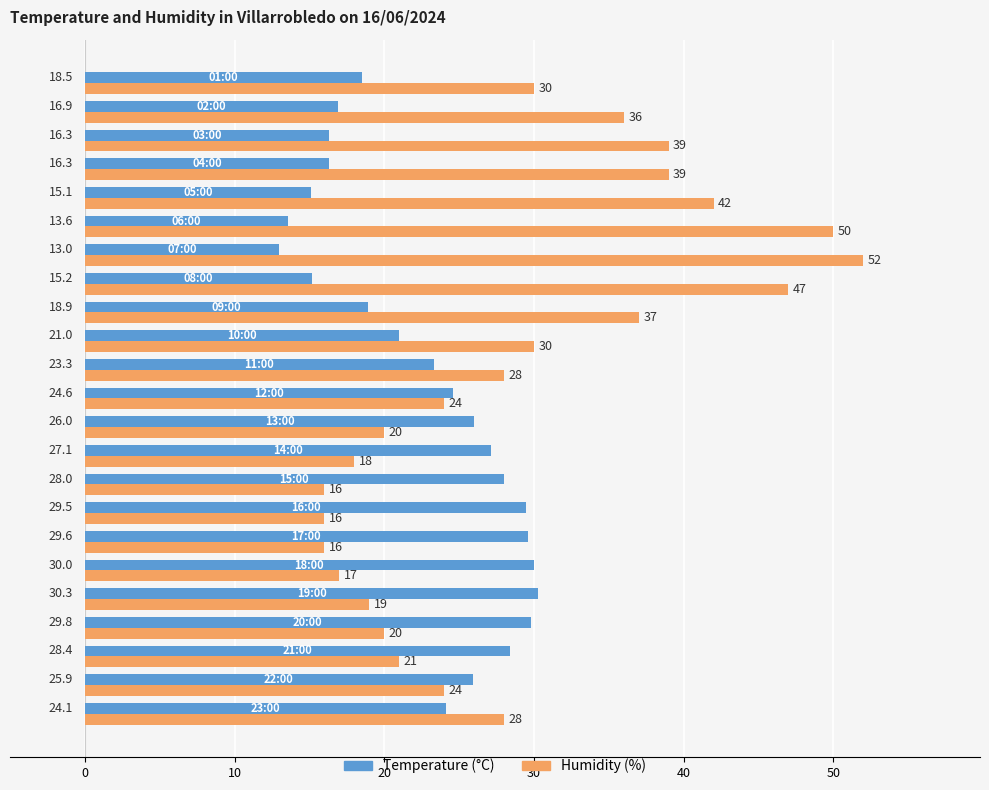

Which series has the widest spread of values?

Humidity (%)